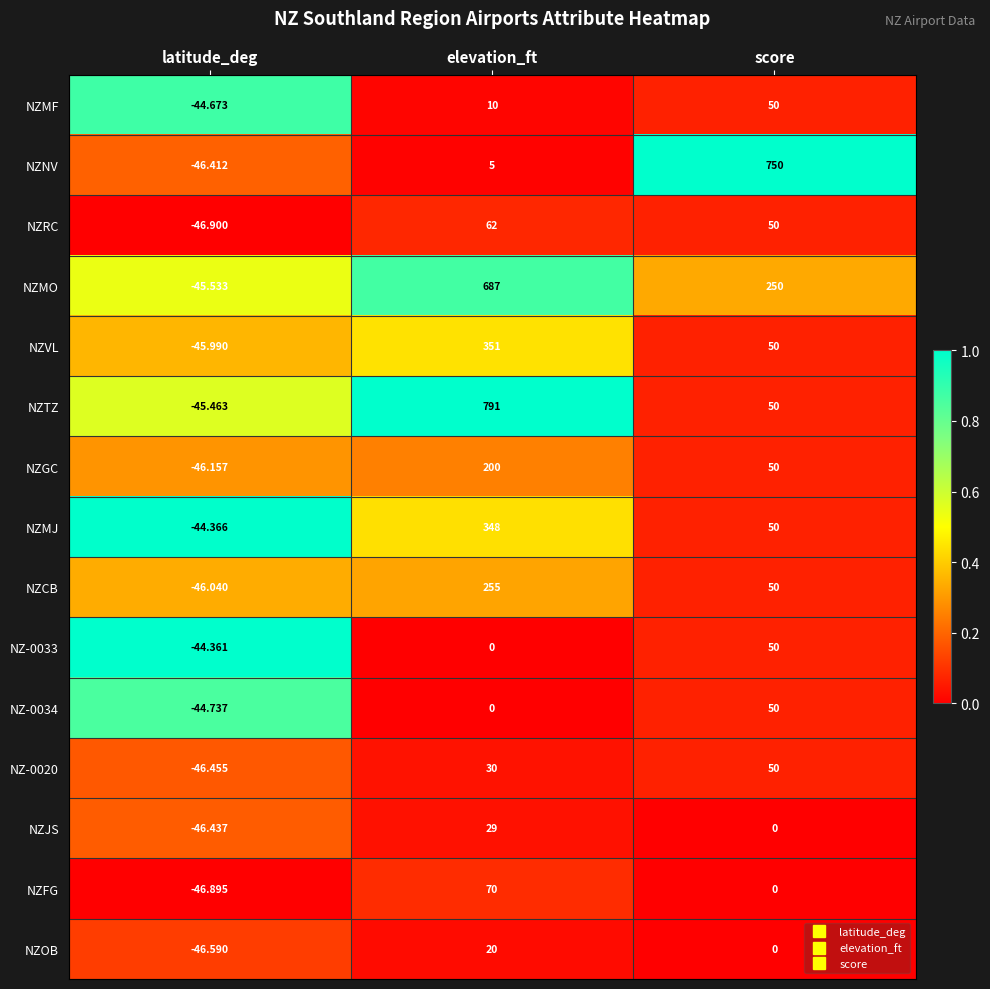

What is the difference between the highest and lowest values at latitude_deg?

2.5